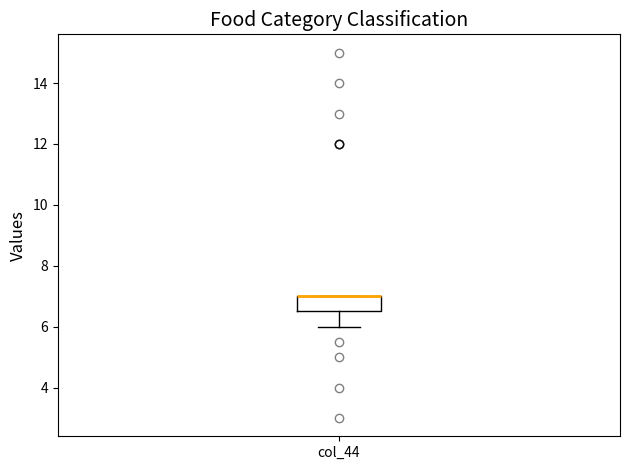

Where does the lower whisker of the box for col_44 end on the y-axis? The values are not printed on the chart, so give them approximately, as read against the axis.

6.0